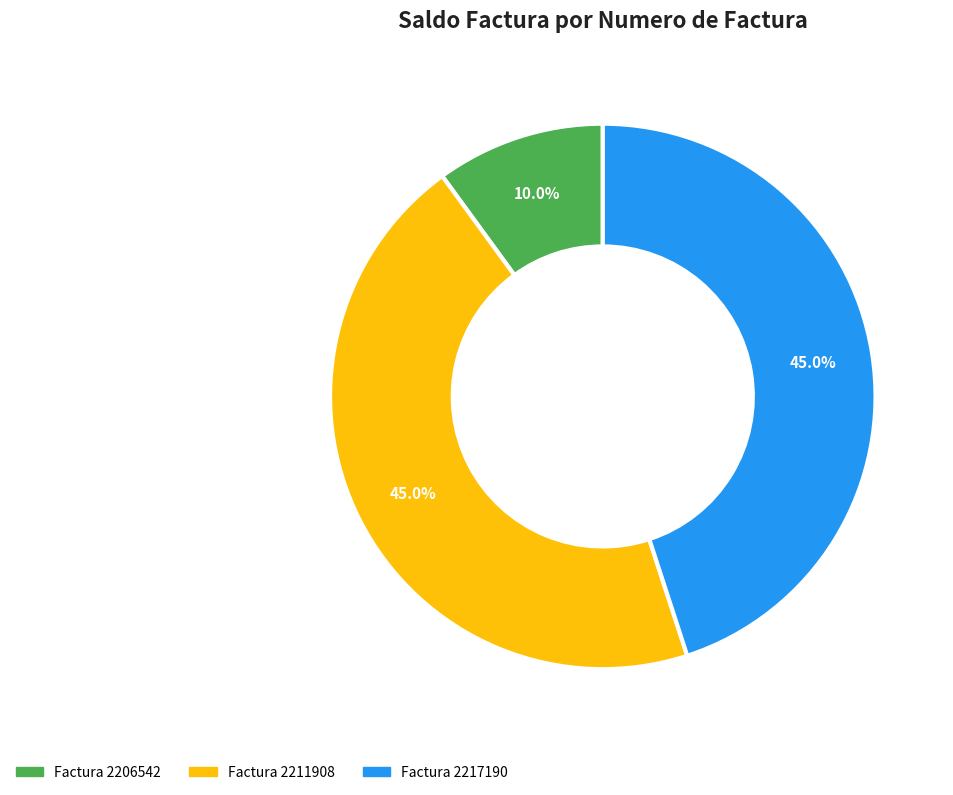

Does any single category account for the majority?

No